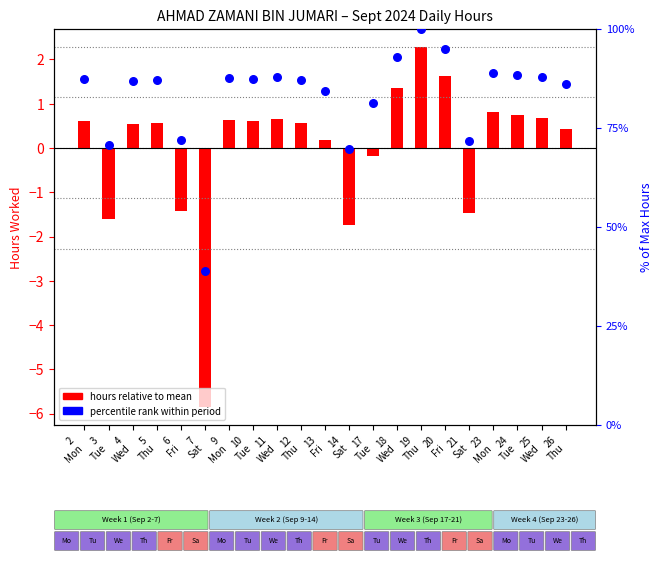

Which series has the largest total across all categories?

percentile rank within period